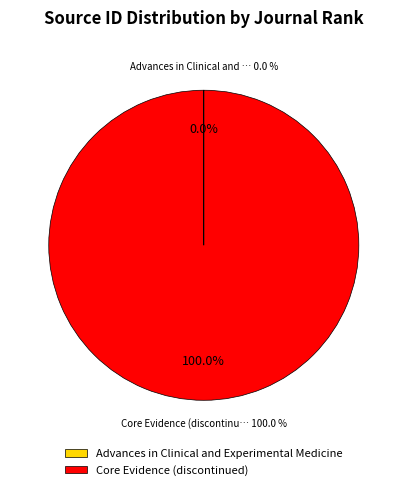

Combined, do Core Evidence (discontinued) and Advances in Clinical and Experimental Medicine account for over 50%?

Yes